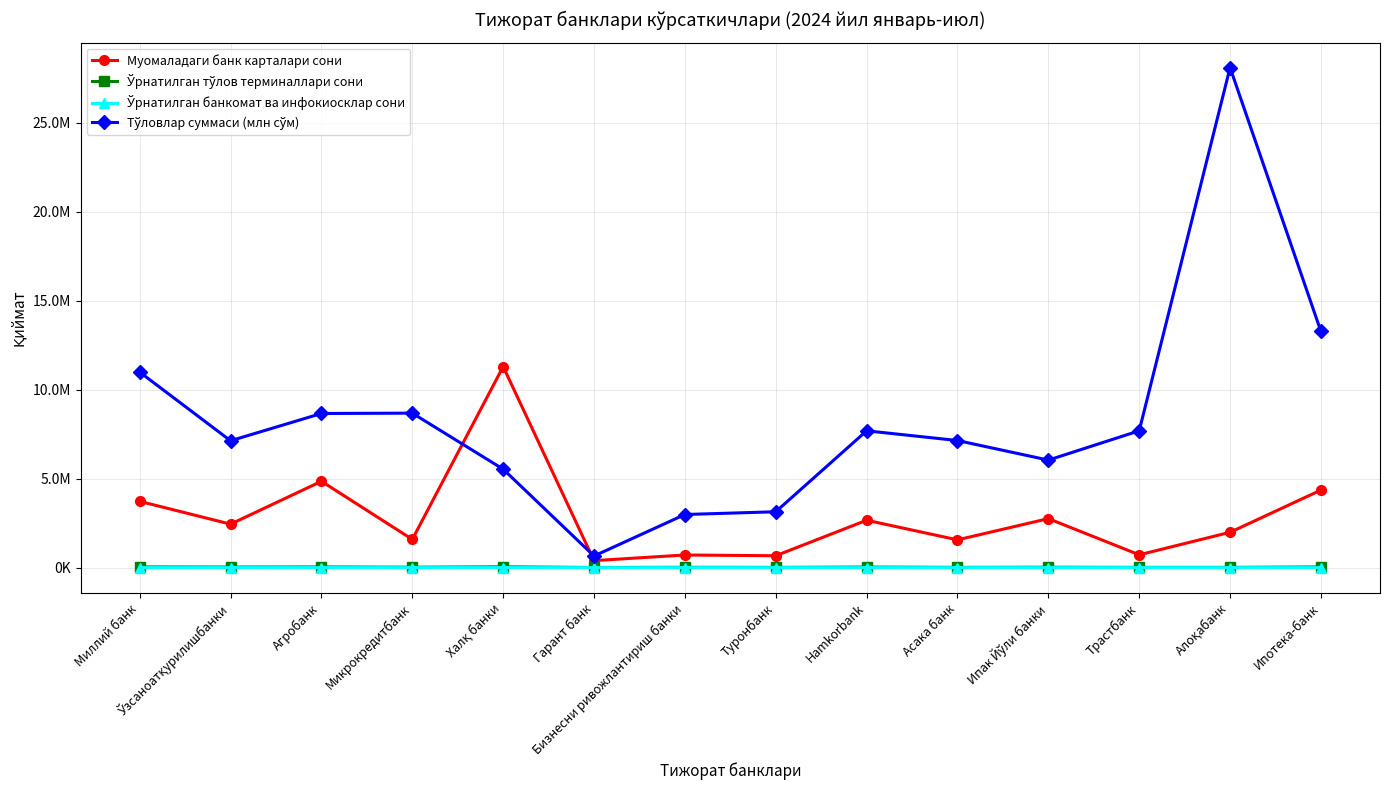

Which series has the widest spread of values?

Тўловлар суммаси (млн сўм)